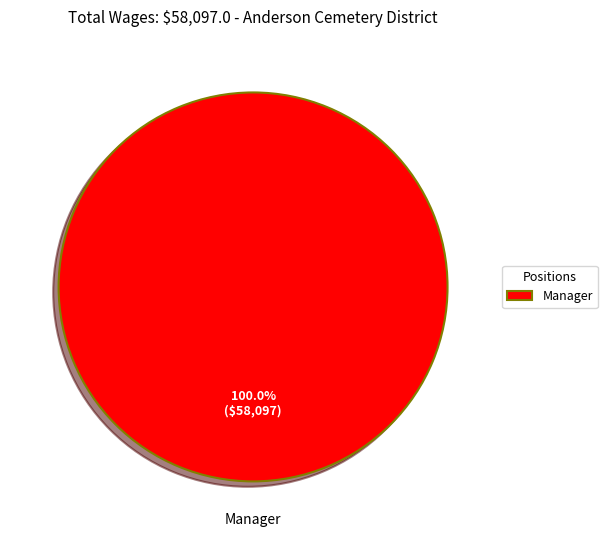

Is there a majority slice in this chart?

Yes